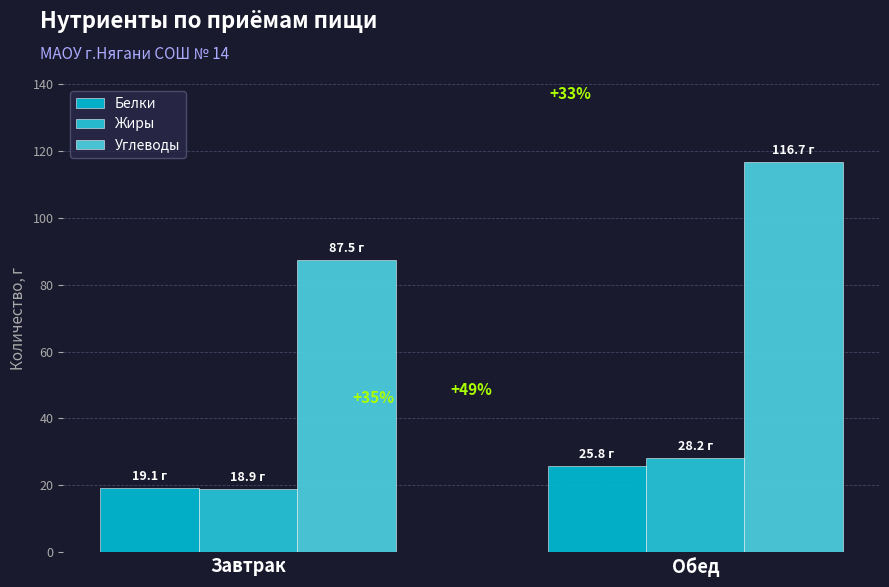

How many bars are there in each group?

3